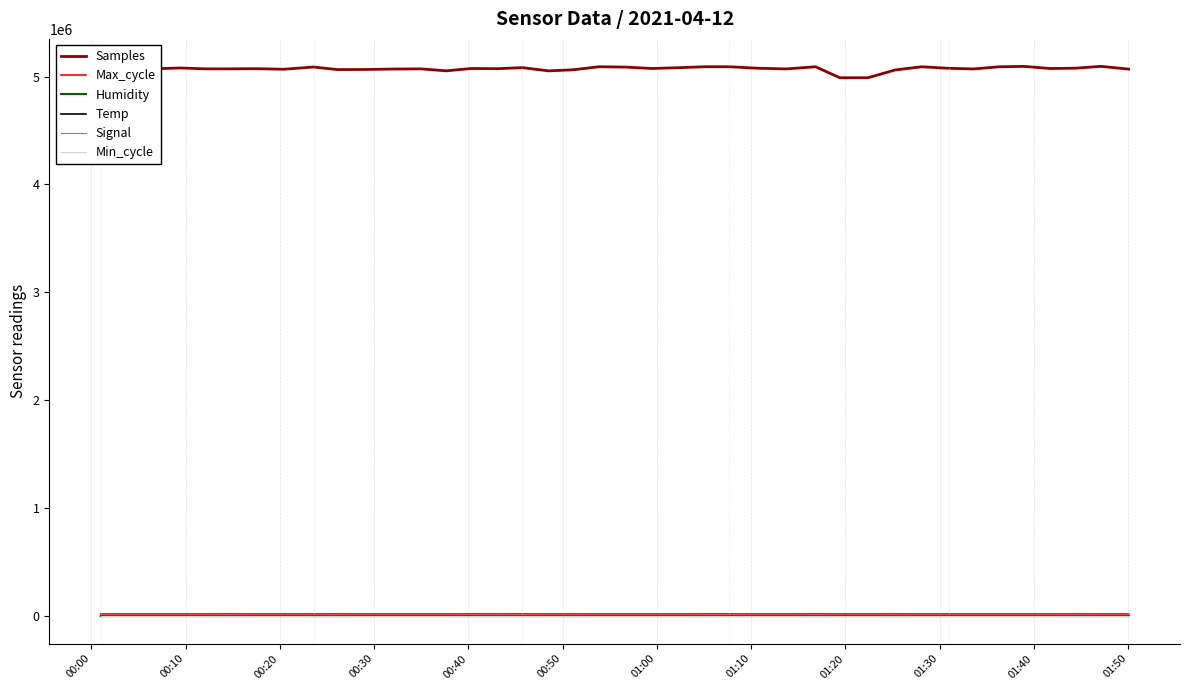

Which series has the widest spread of values?

Samples